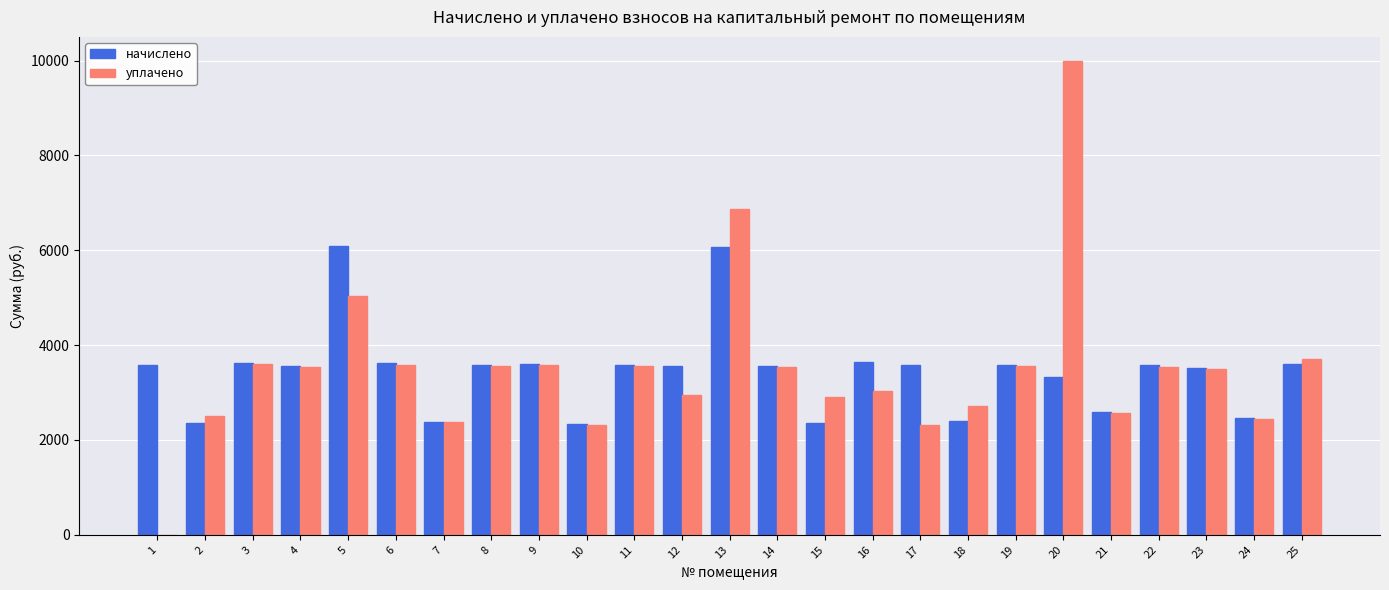

What is the difference between the уплачено values at 23 and 18?

774.2